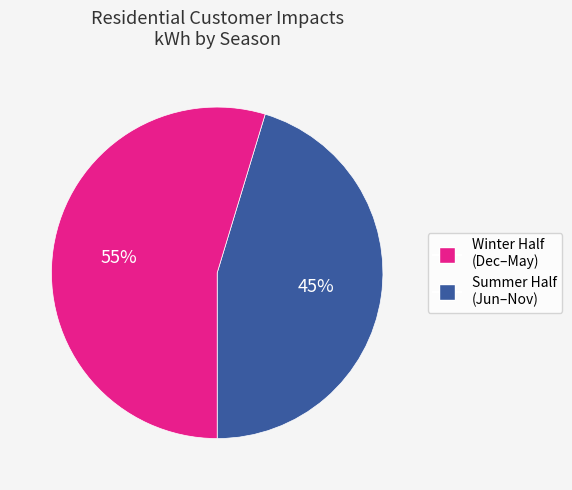

Count the number of slices in the pie.

2